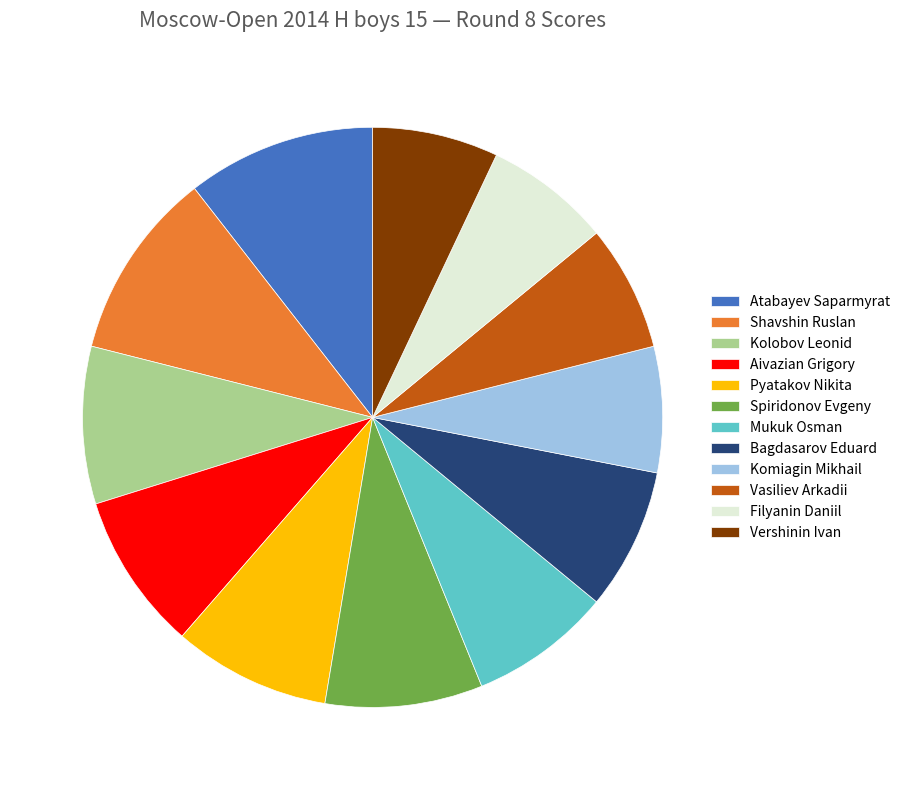

The Aivazian Grigory slice represents 15% of the pie. True or false?

False